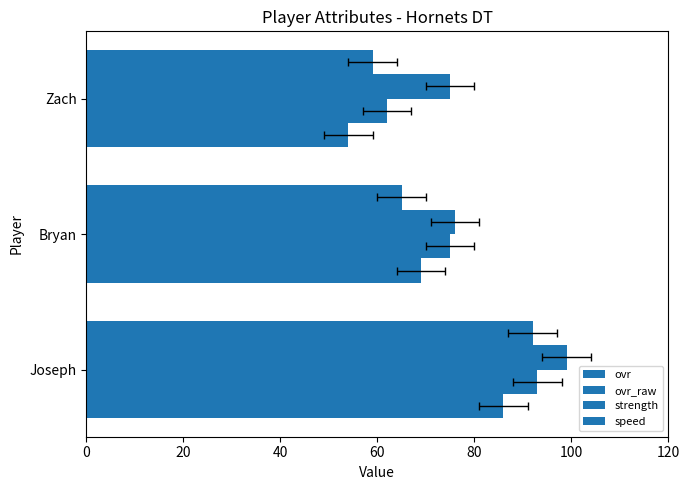

Rank the series by their average value, from lowest to highest.

ovr, speed, ovr_raw, strength